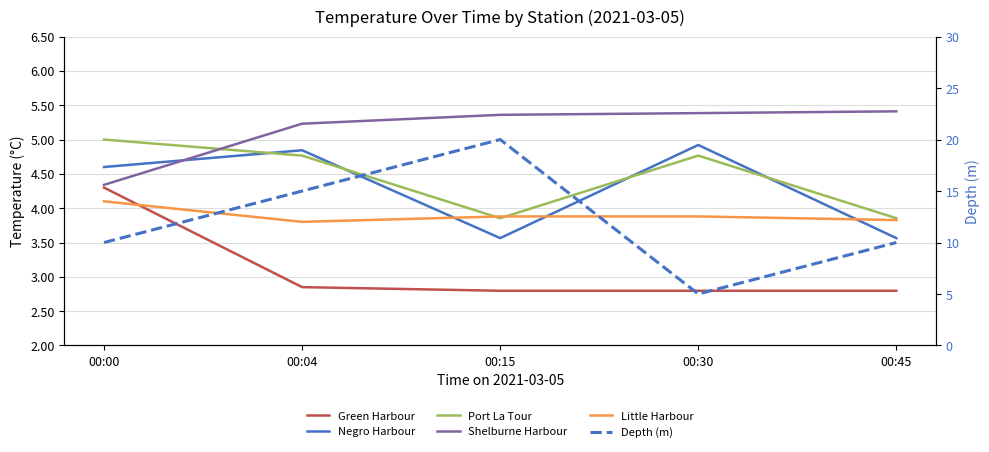

What is the difference between the Port La Tour values at 00:00 and 00:30?

0.2